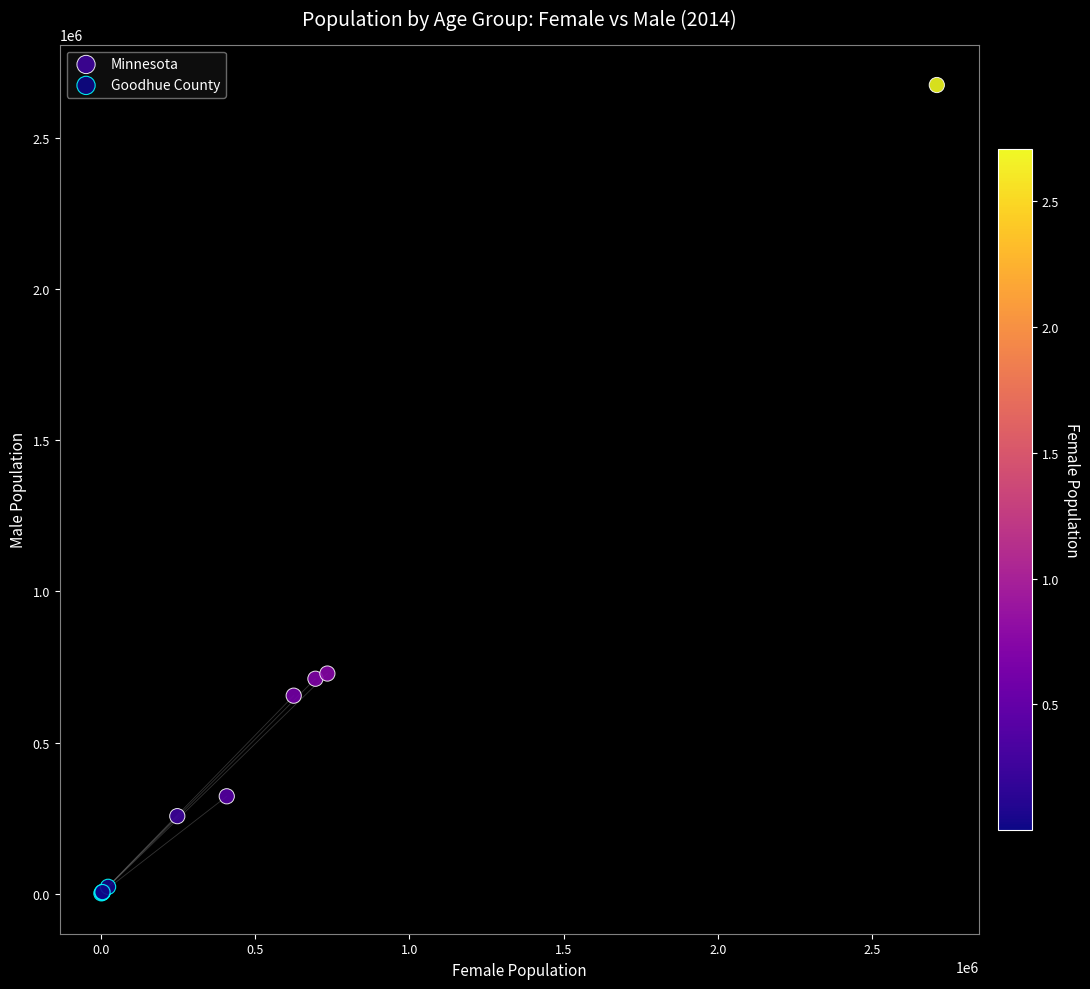

Which series contains the highest Y value?

Minnesota